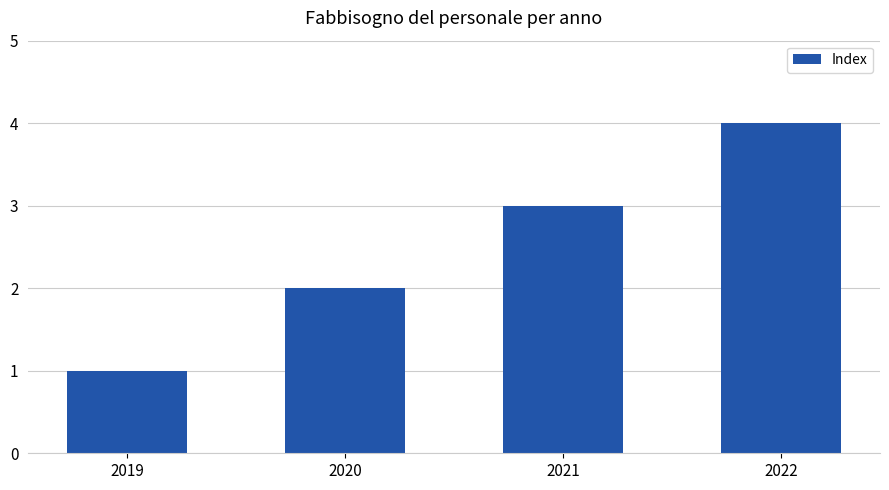

What is the ratio of the value at 2020 to the value at 2021?

0.7